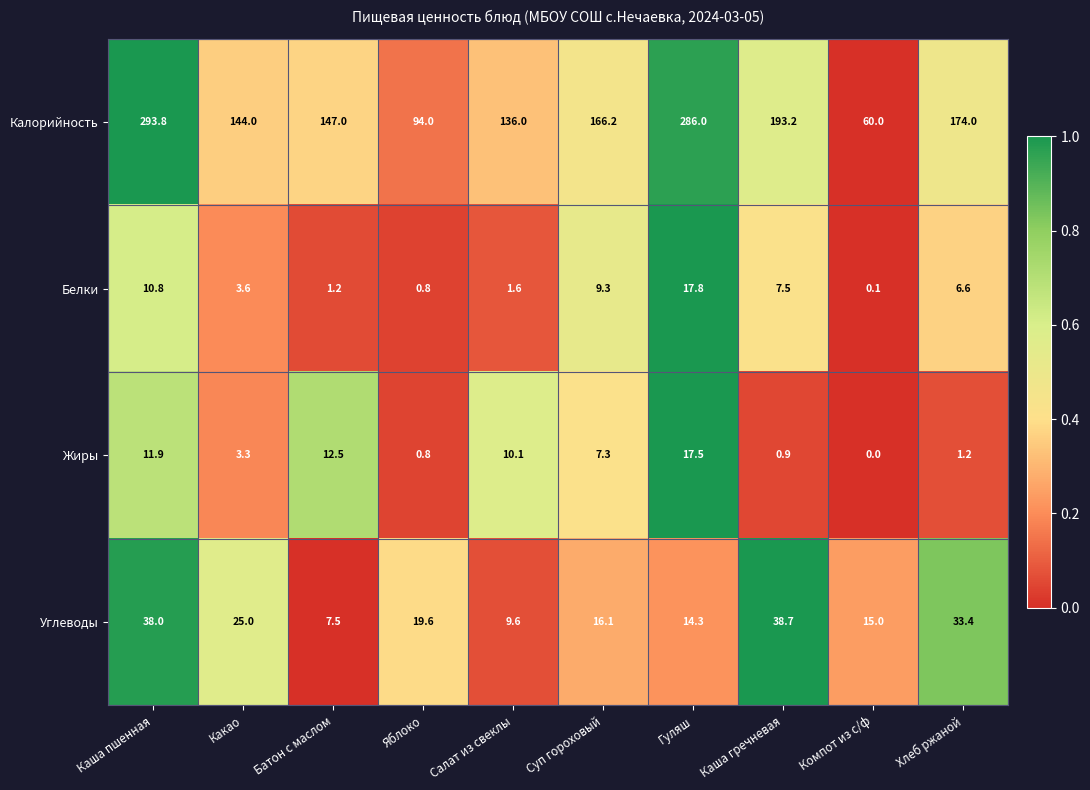

Rank the series by their maximum value, from lowest to highest.

Жиры, Белки, Углеводы, Калорийность